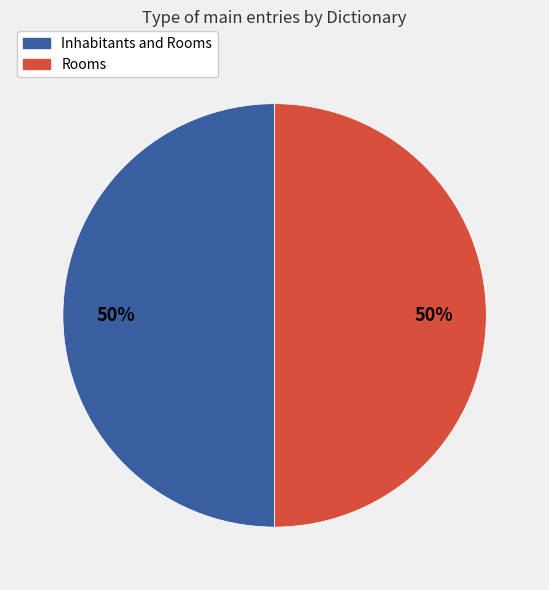

Is it true that Inhabitants and Rooms is 41% of the pie?

False